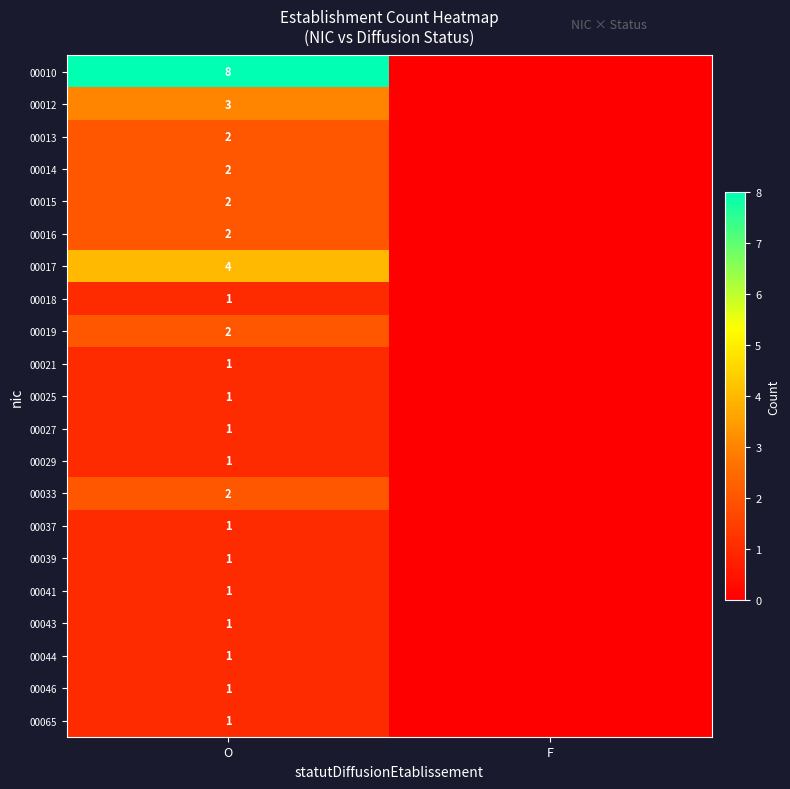

The value of 00041 at O is 2. True or false?

False